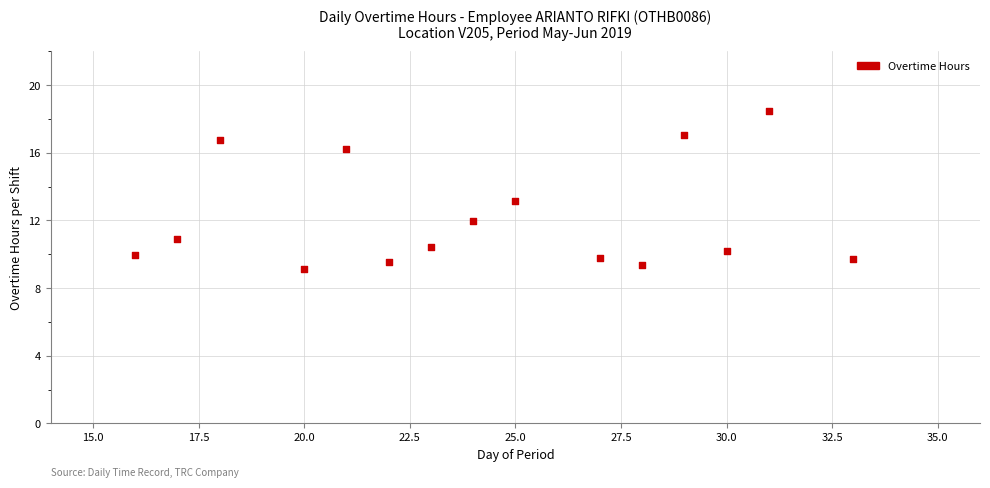

What is the range of X values (max minus min)?

17.0